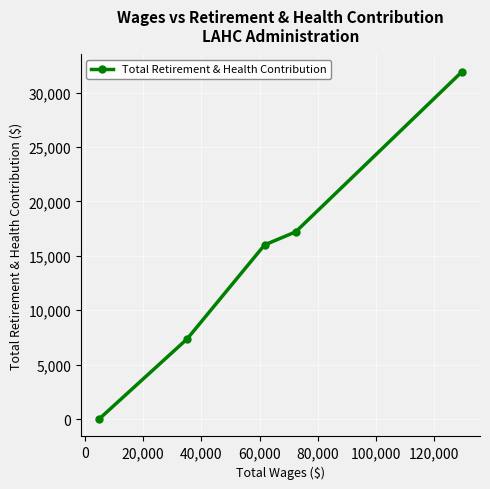

What is the sum of all values?

72474